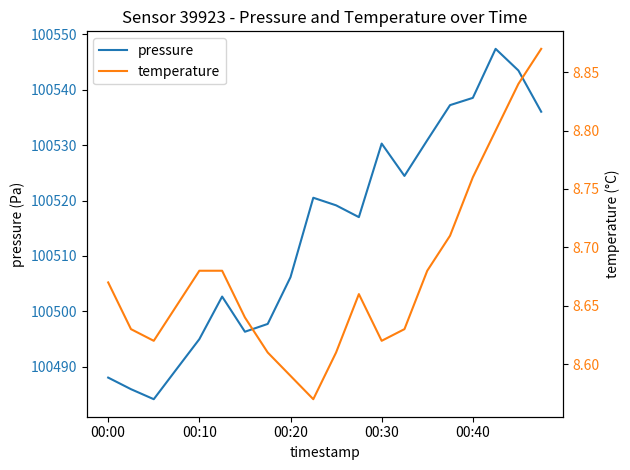

Rank the series by their maximum value, from highest to lowest.

pressure, temperature